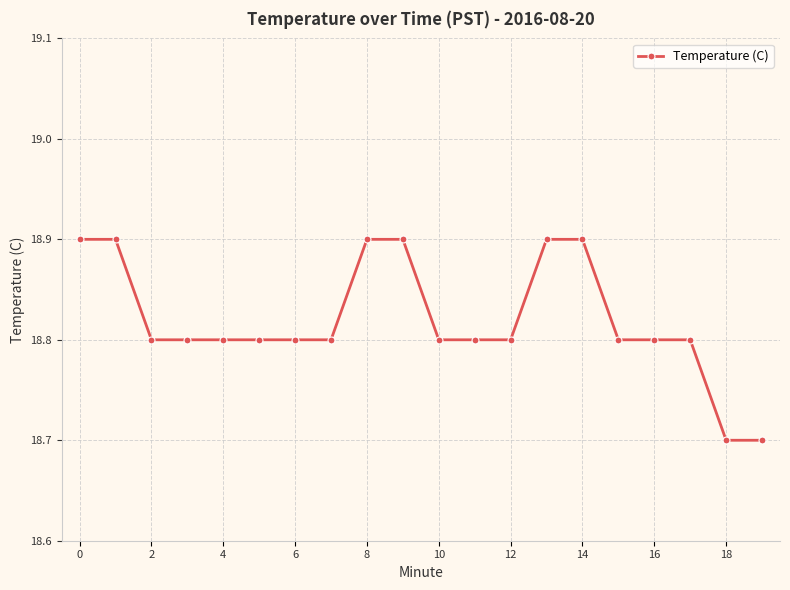

How many values are between 18 and 19?

20